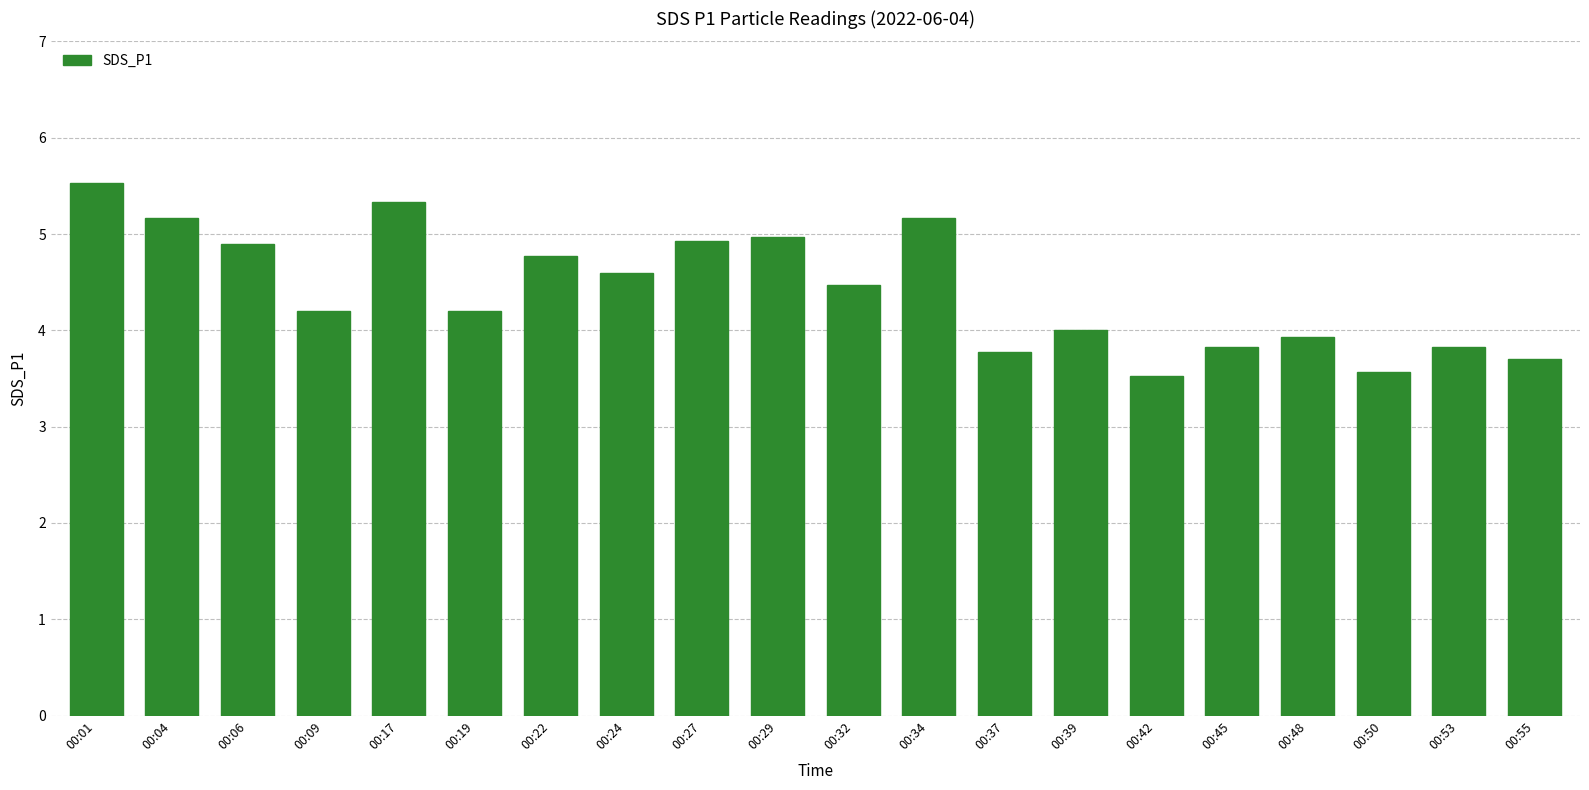

What is the value of the 11th bar from the left?

4.5